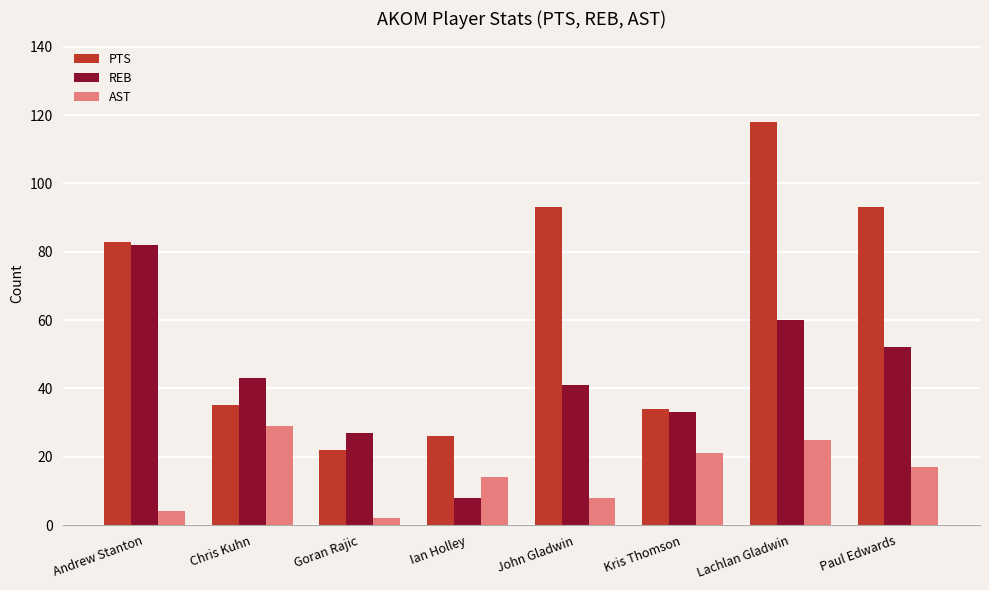

Where does the AST series first go above 17?

Chris Kuhn